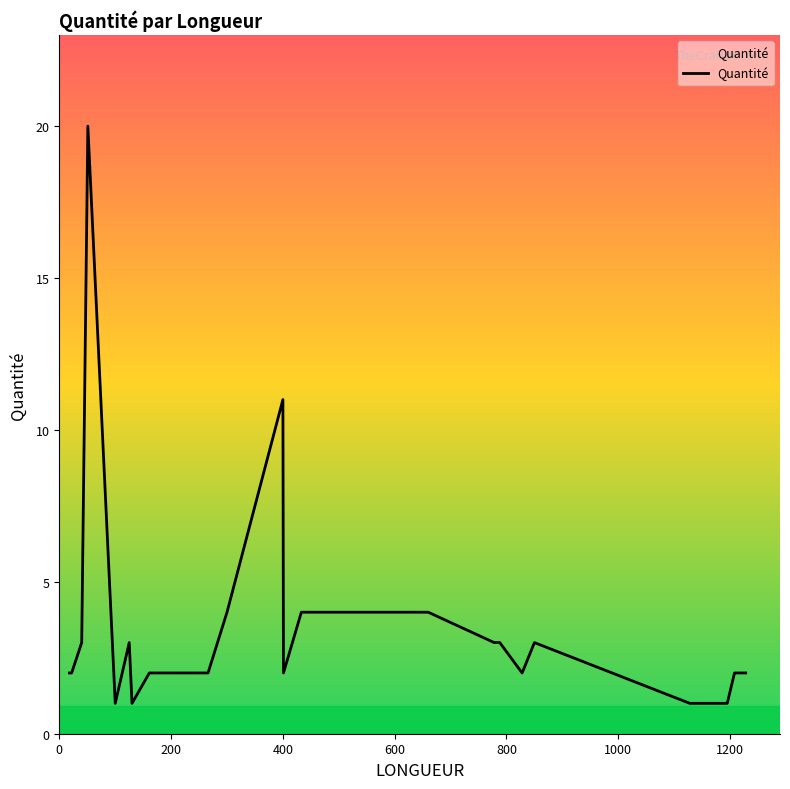

What is the greatest value displayed?

20